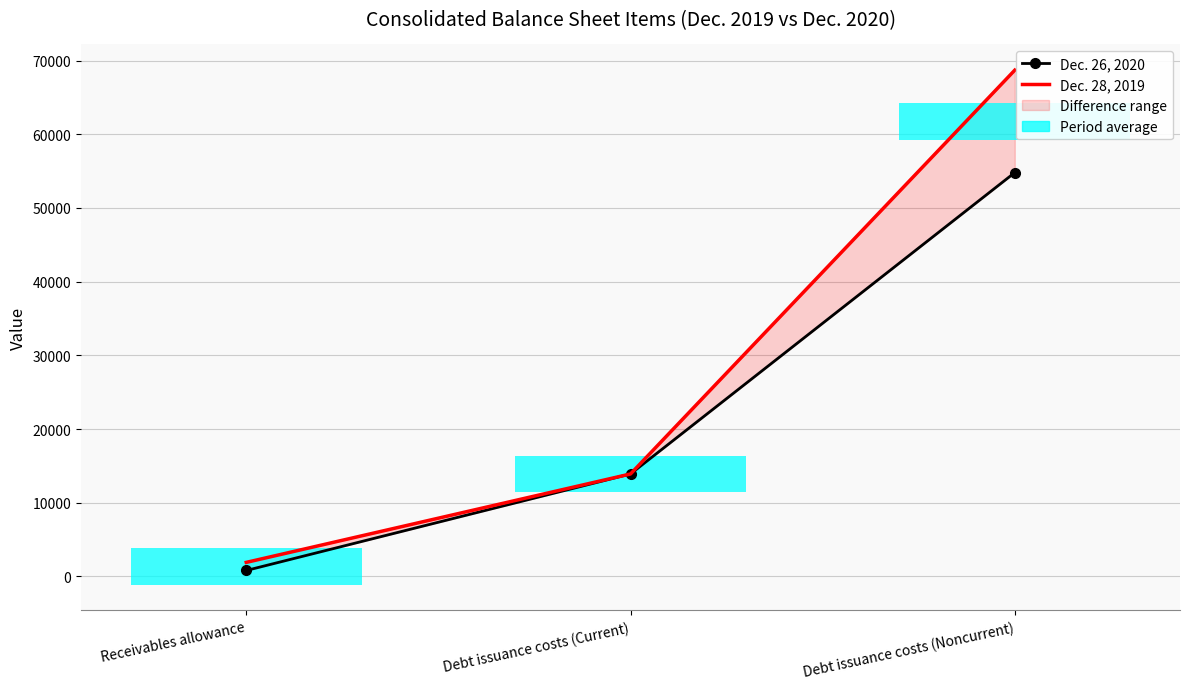

What is the maximum value shown in the chart?

68700